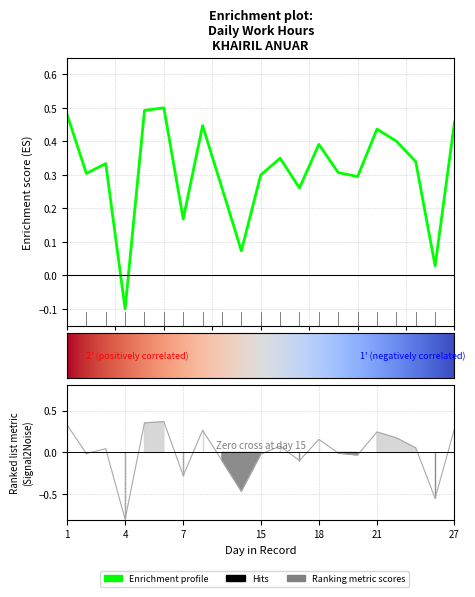

What is the sum of the Enrichment profile values at 16 and 21?

0.8